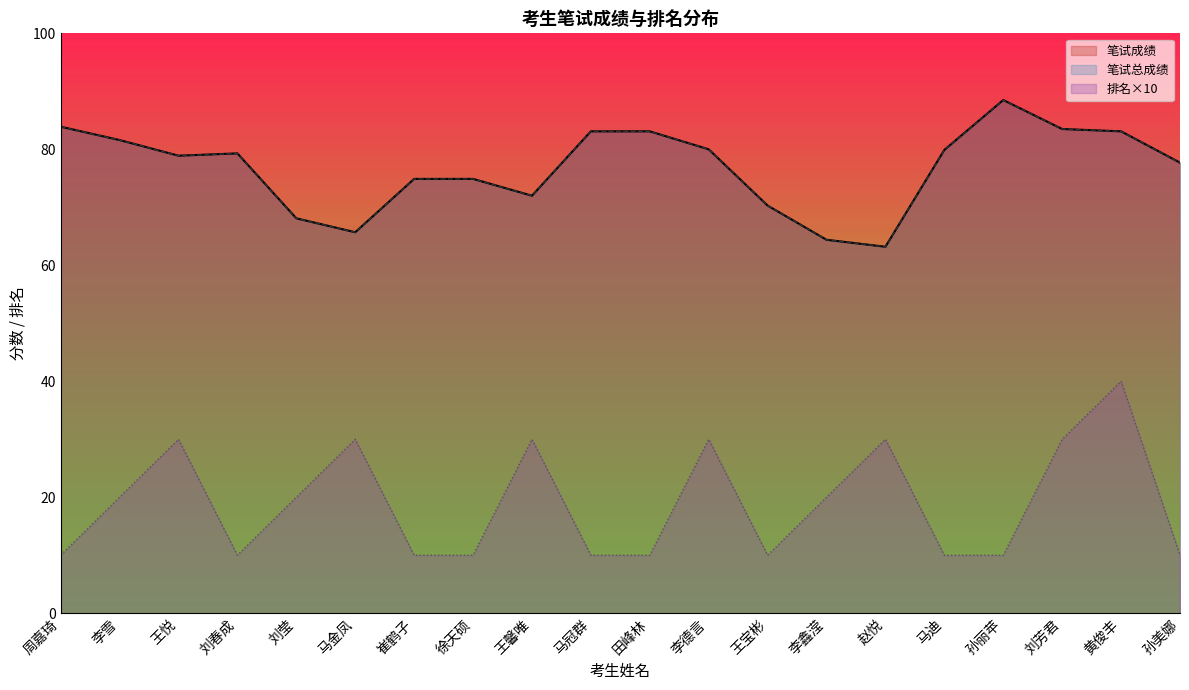

What is the greatest value displayed?

88.5